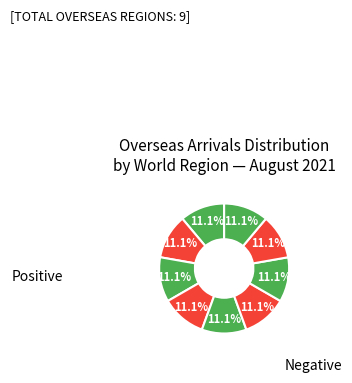

How many slices are in this pie chart?

9